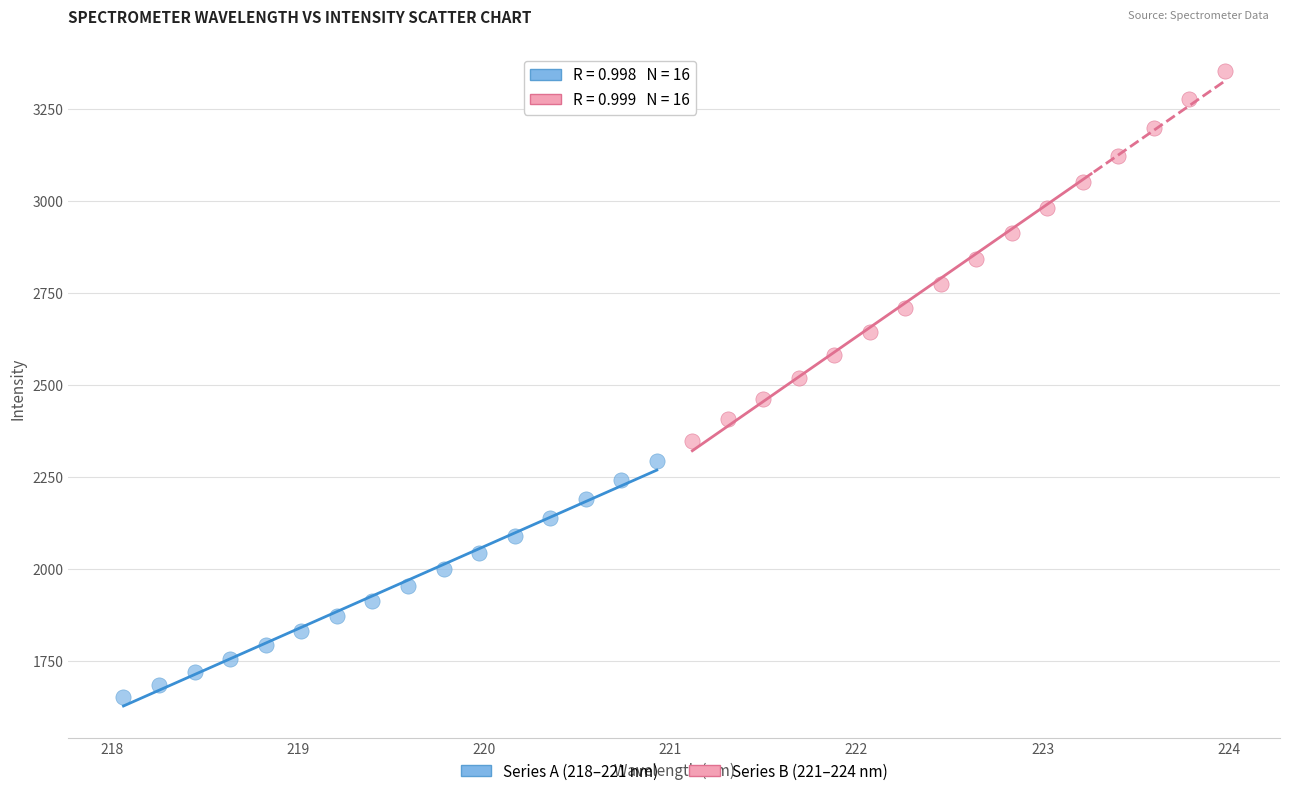

Which series reaches the minimum Y coordinate?

Series A (218–221 nm)